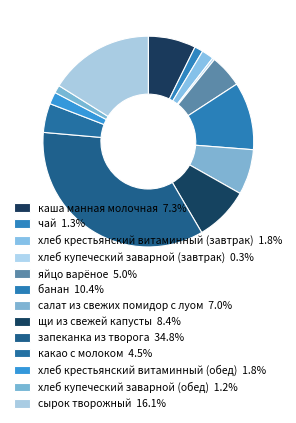

Is there a majority slice in this chart?

No